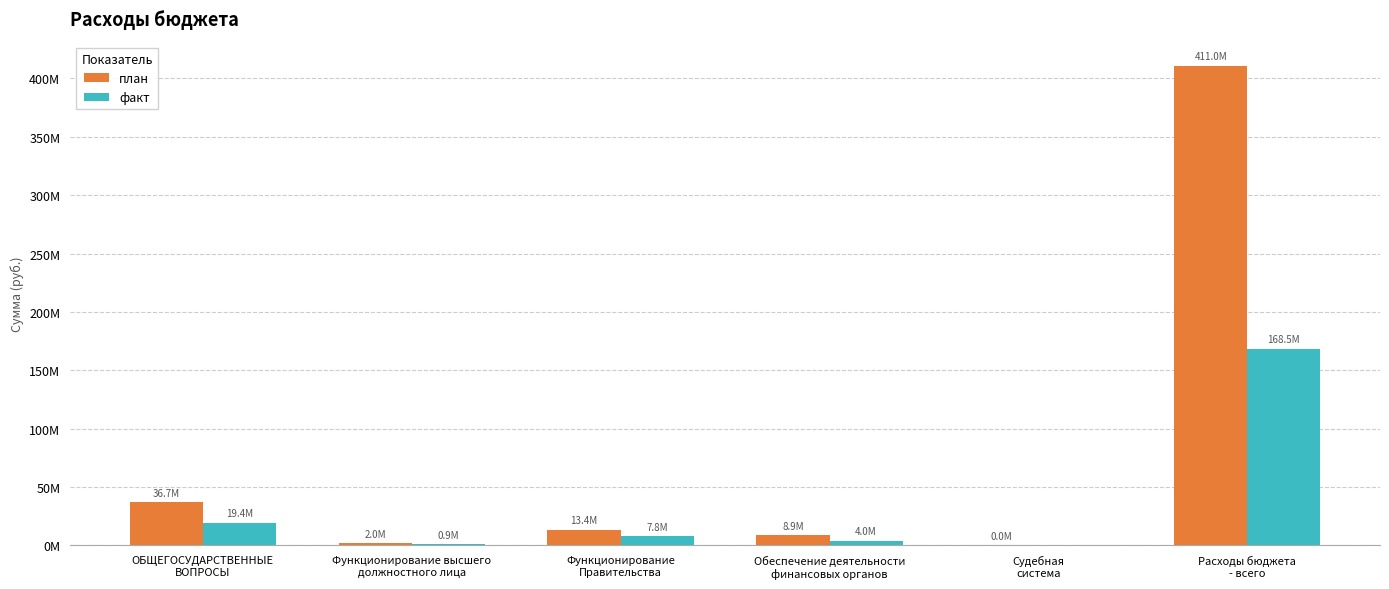

True or false: факт has a value of 11242036.2 at Функционирование
Правительства.

False